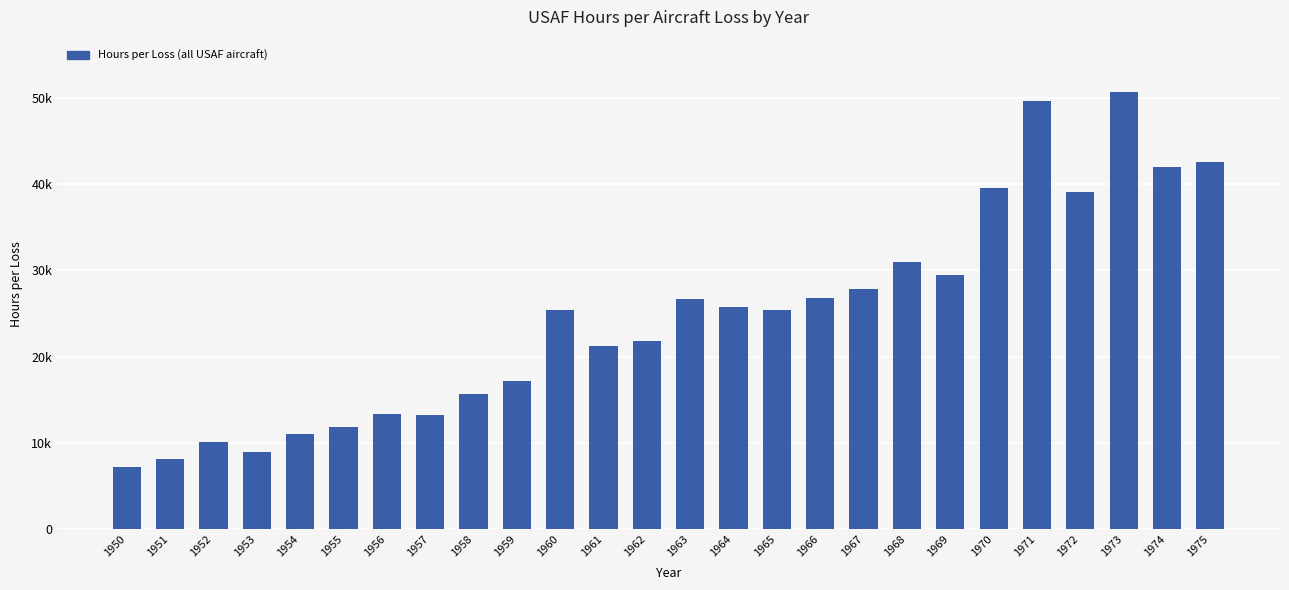

The chart shows a value of 36638.3 at 1960. True or false?

False